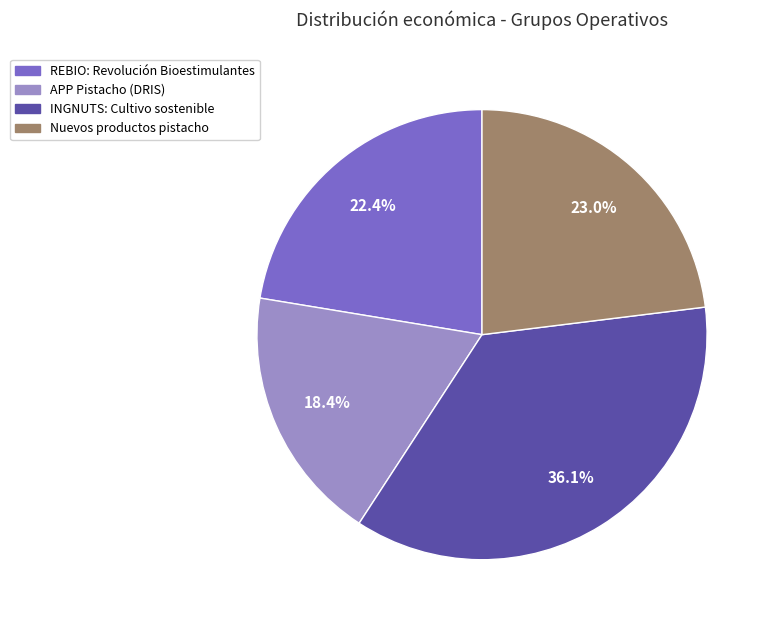

Approximately how many times larger is the value at APP Pistacho (DRIS) compared to INGNUTS: Cultivo sostenible?

0.5